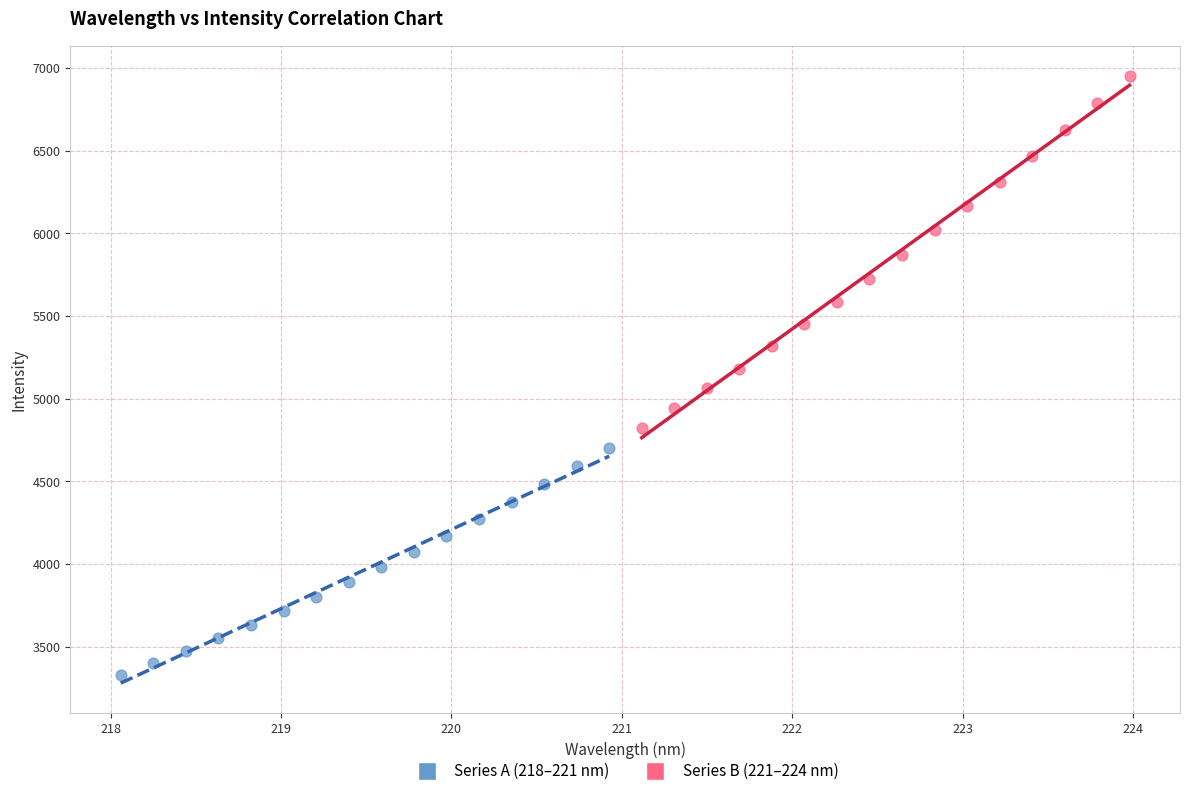

Which series reaches the maximum Y coordinate?

Series B (221–224 nm)